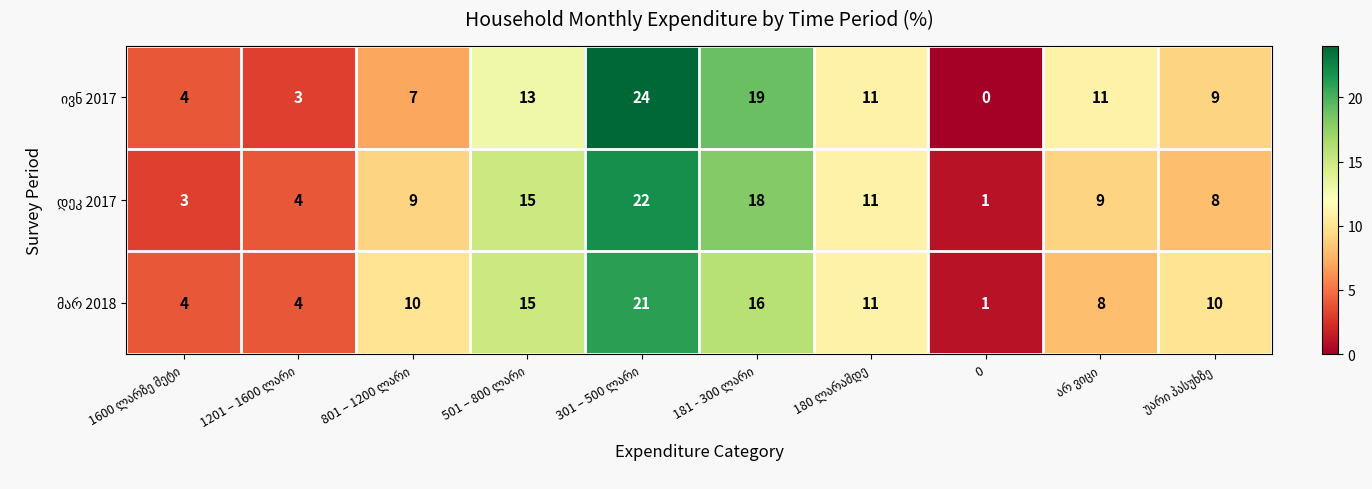

At how many categories does at least one series exceed 7?

7